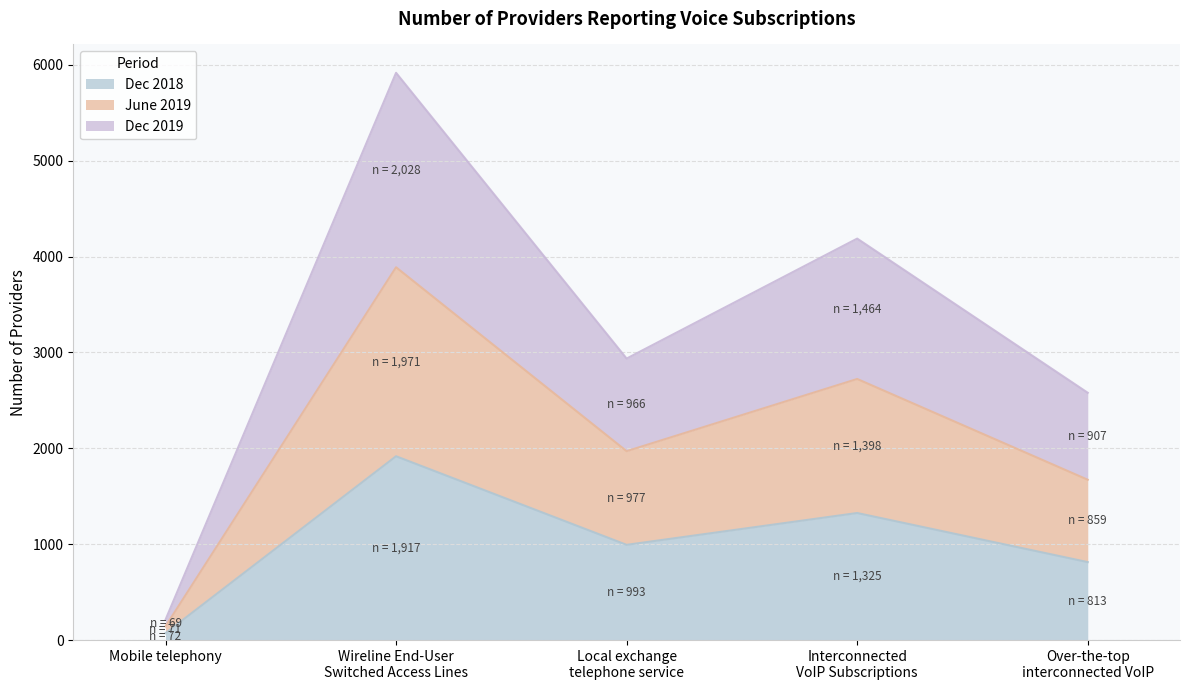

Reading left to right, list the values for the Dec 2018 series.

72	1917	993	1325	813